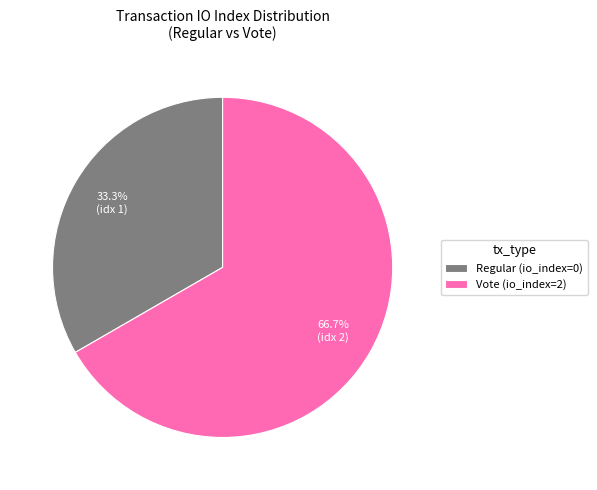

Does Vote (io_index=2) represent more than half of the total?

Yes